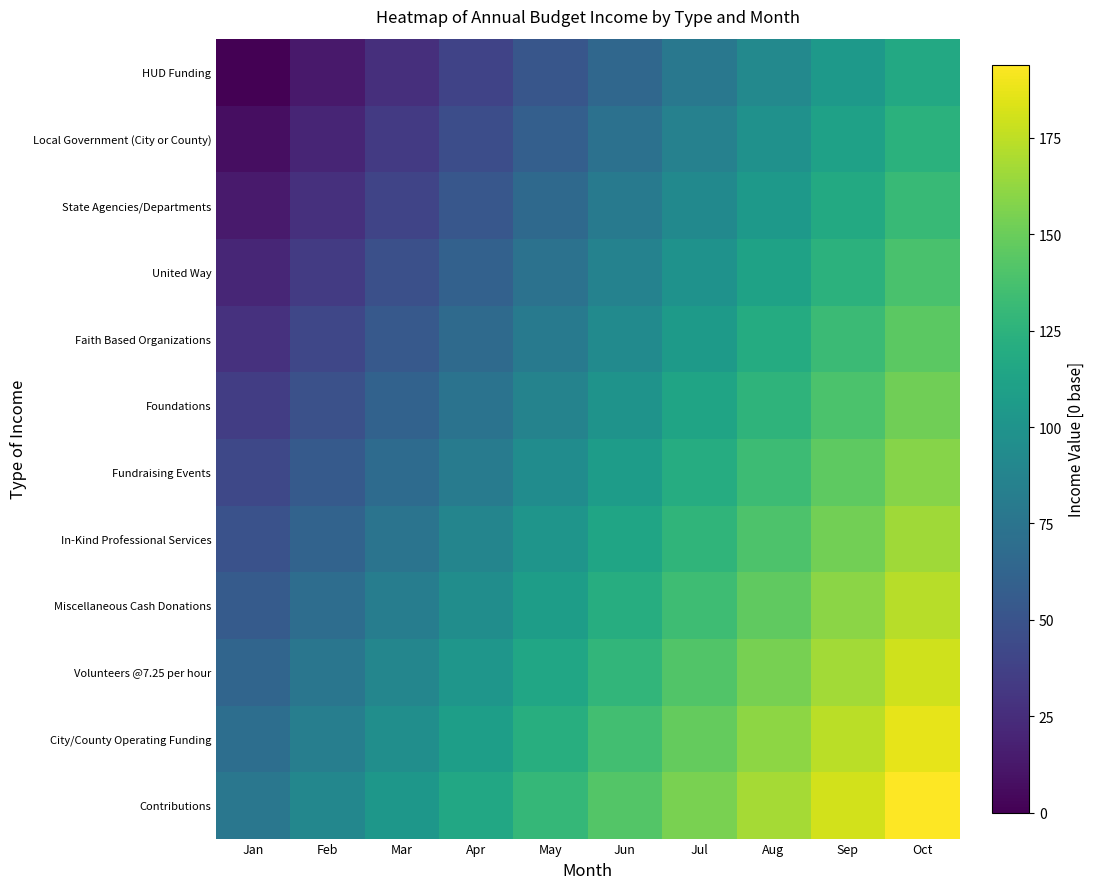

List the series in order of their peak value, lowest first.

HUD Funding, Local Government (City or County), State Agencies/Departments, United Way, Faith Based Organizations, Foundations, Fundraising Events, In-Kind Professional Services, Miscellaneous Cash Donations, Volunteers @7.25 per hour, City/County Operating Funding, Contributions